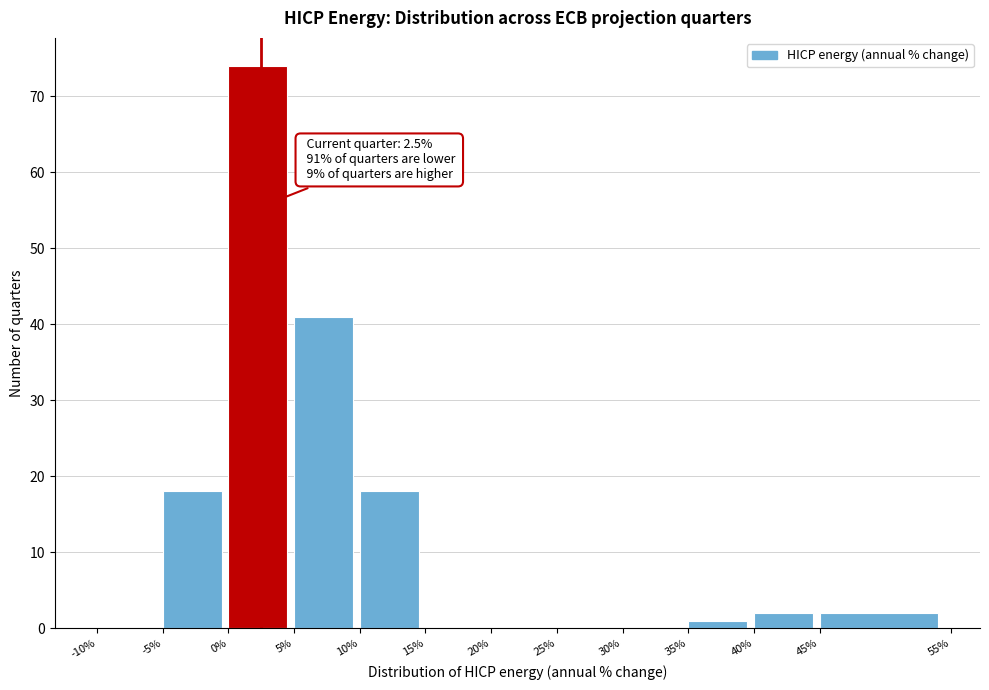

Which range on the x-axis has the tallest bar?

0% to 5%